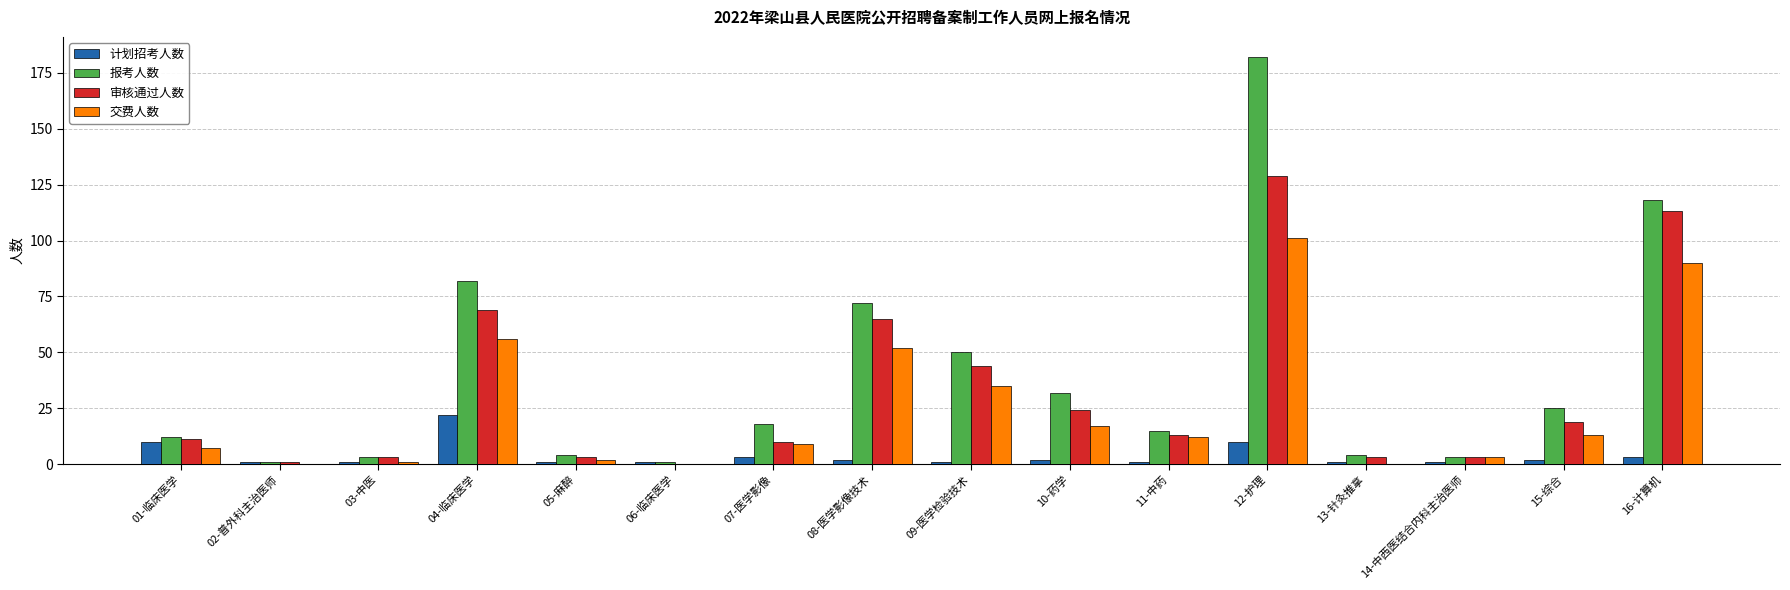

What are all the series names shown in the legend?

计划招考人数, 报考人数, 审核通过人数, 交费人数